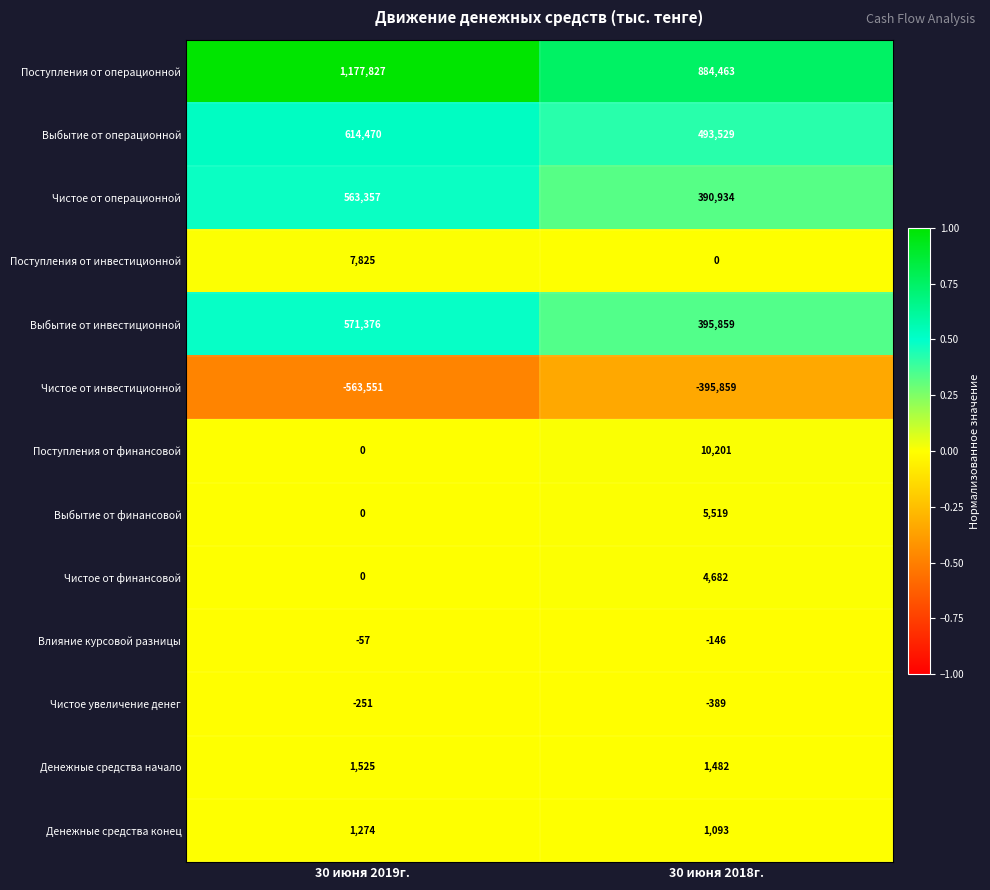

Which series has the widest spread of values?

Поступления от операционной